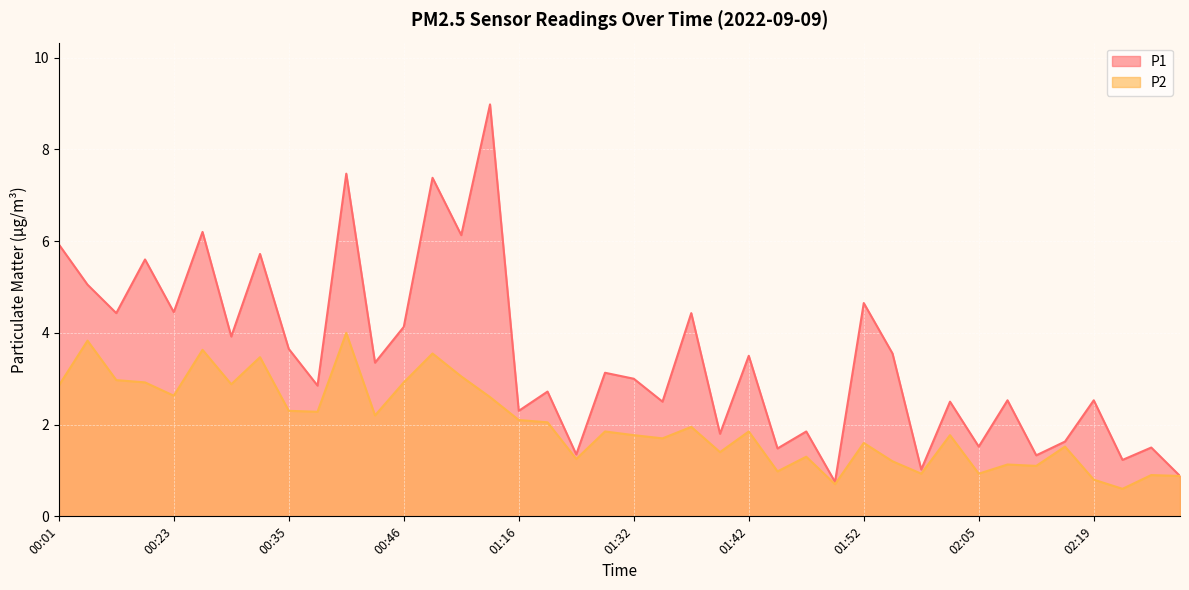

List the labels in order of P1 value, largest first.

01:06, 00:41, 00:52, 00:28, 00:57, 00:01, 00:33, 00:15, 00:04, 01:52, 00:23, 00:12, 01:37, 00:46, 00:30, 00:35, 01:55, 01:42, 00:43, 01:30, 01:32, 00:38, 01:20, 02:08, 02:19, 01:35, 02:00, 01:16, 01:47, 01:40, 02:16, 02:05, 02:24, 01:45, 01:27, 02:14, 02:21, 01:57, 02:26, 01:50